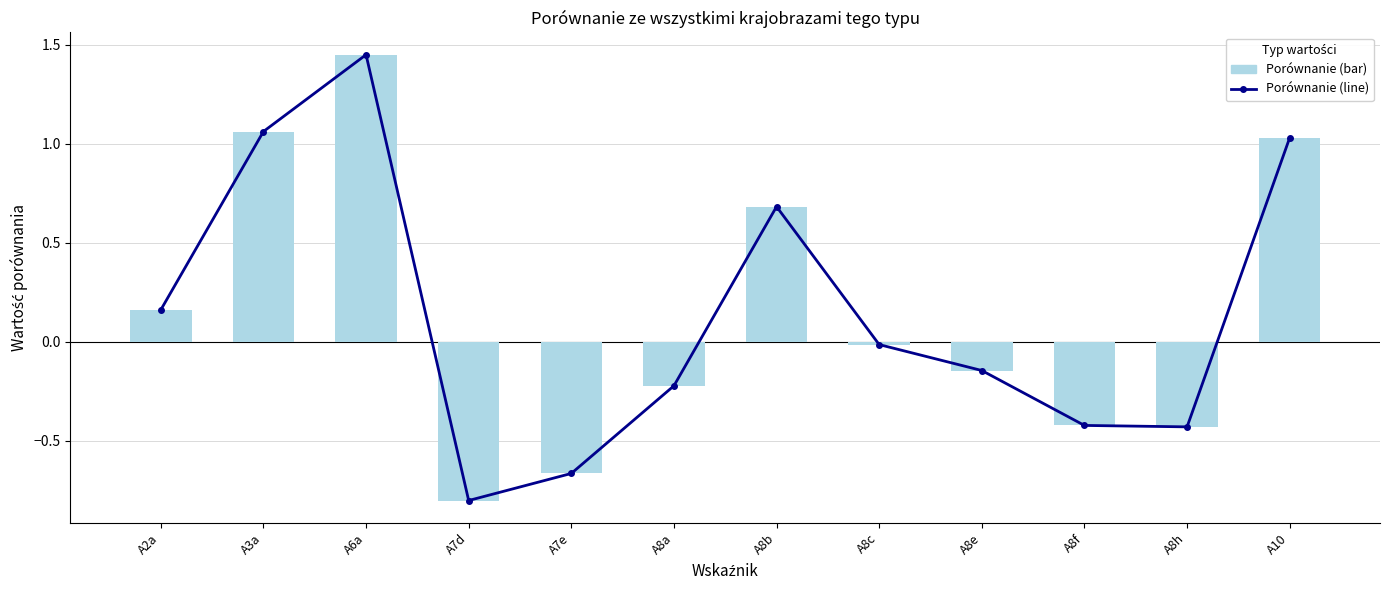

Which series has the largest total across all categories?

Porównanie (line)